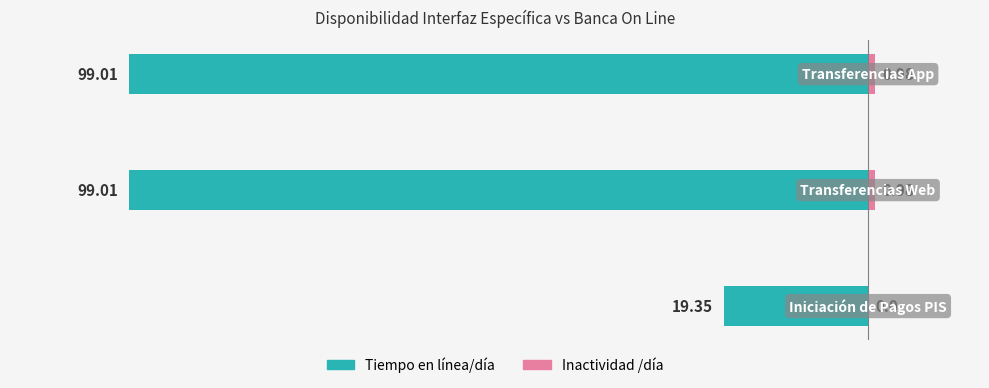

What is the value of the Inactividad /día bar at the 3rd from the left?

1.0